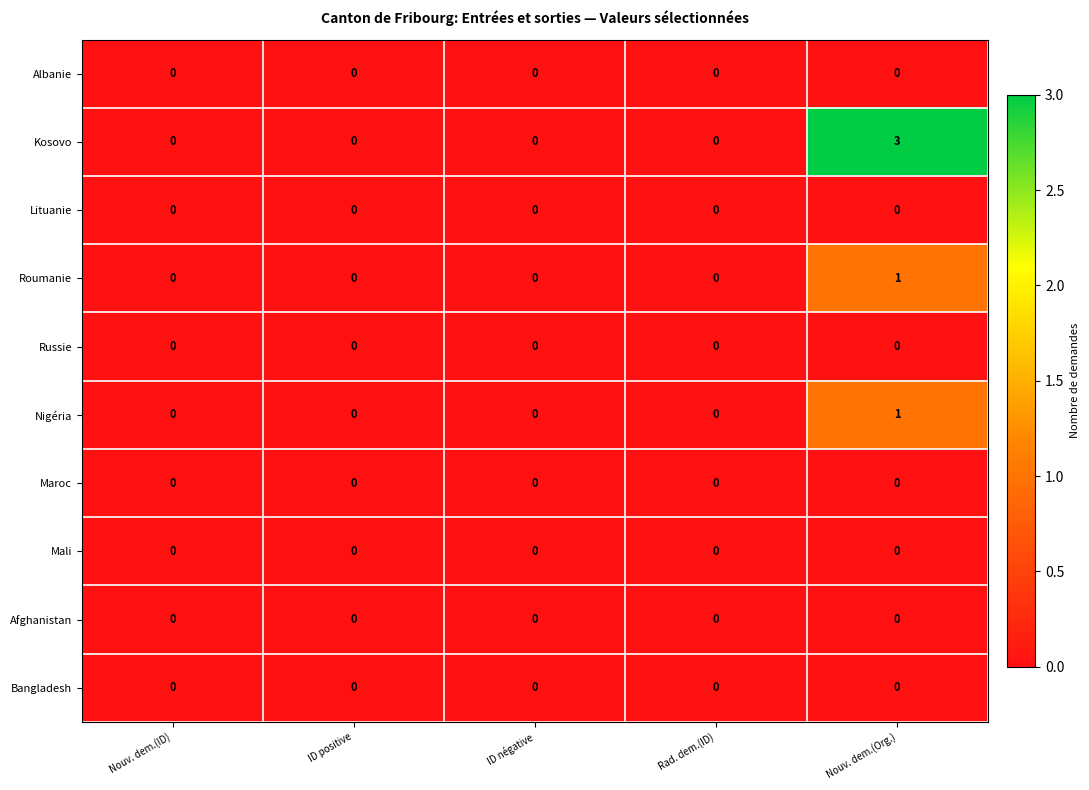

At which label does Nigéria reach its peak?

Nouv. dem.(Org.)